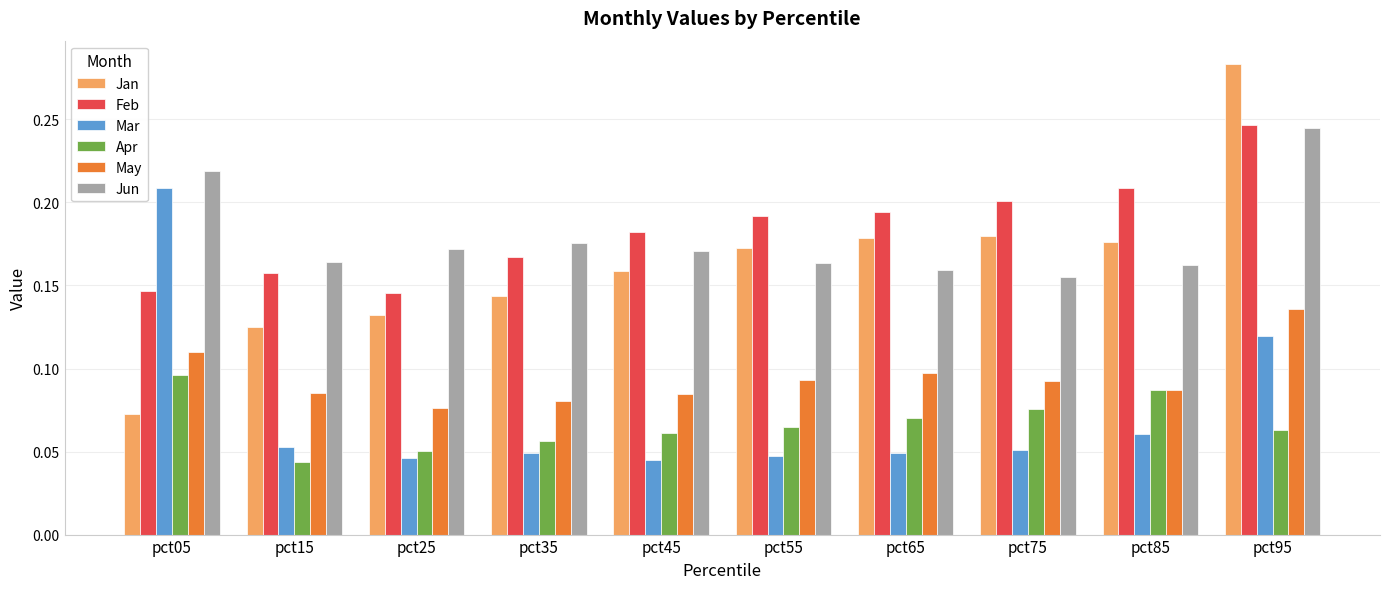

How many Mar values are between 0 and 1?

10